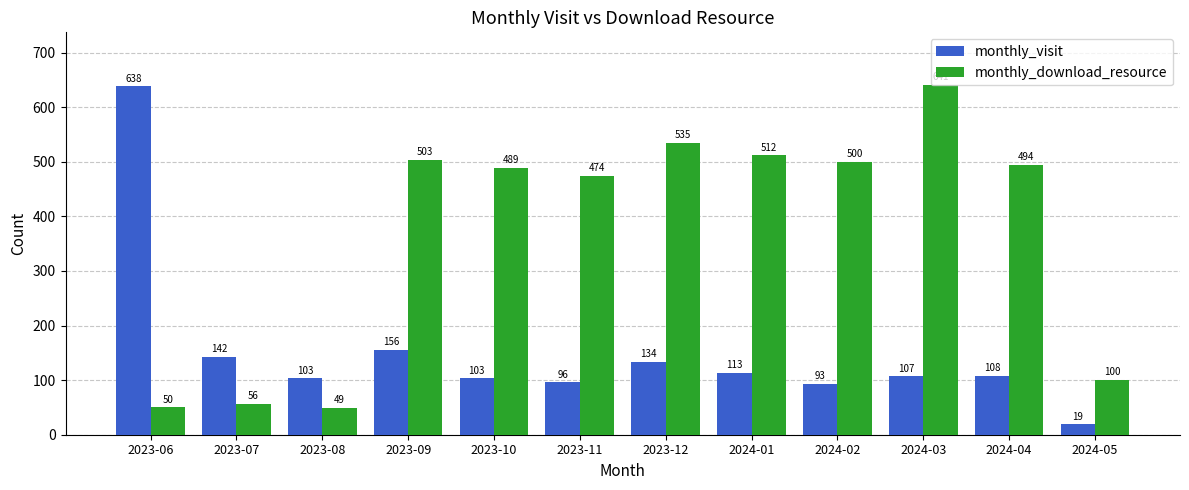

Which label corresponds to the largest value in the chart?

2024-03